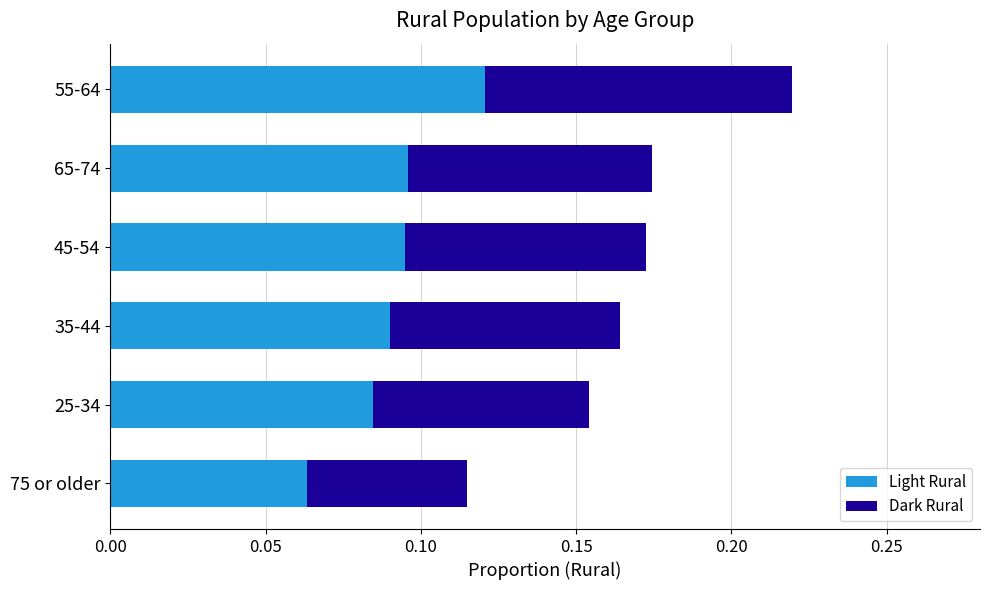

Does the chart contain stacked bars?

No